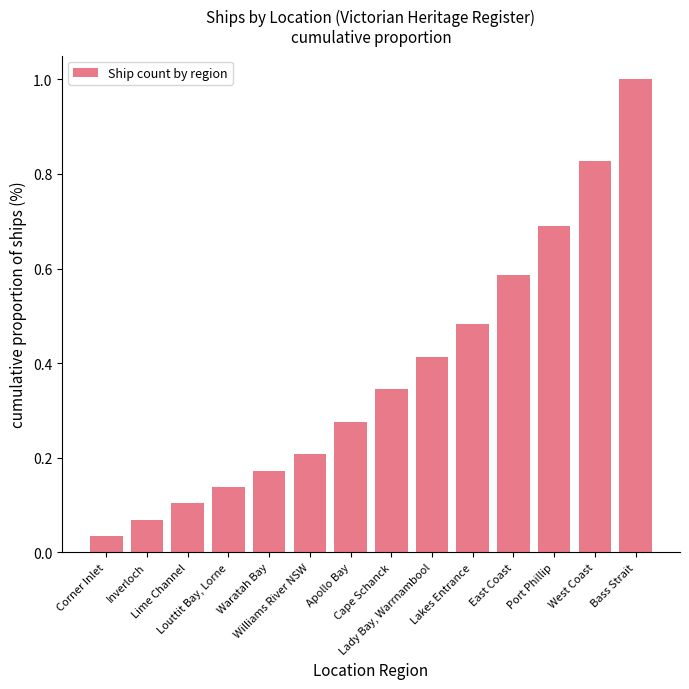

What is the label of the 13th bar from the right?

Inverloch